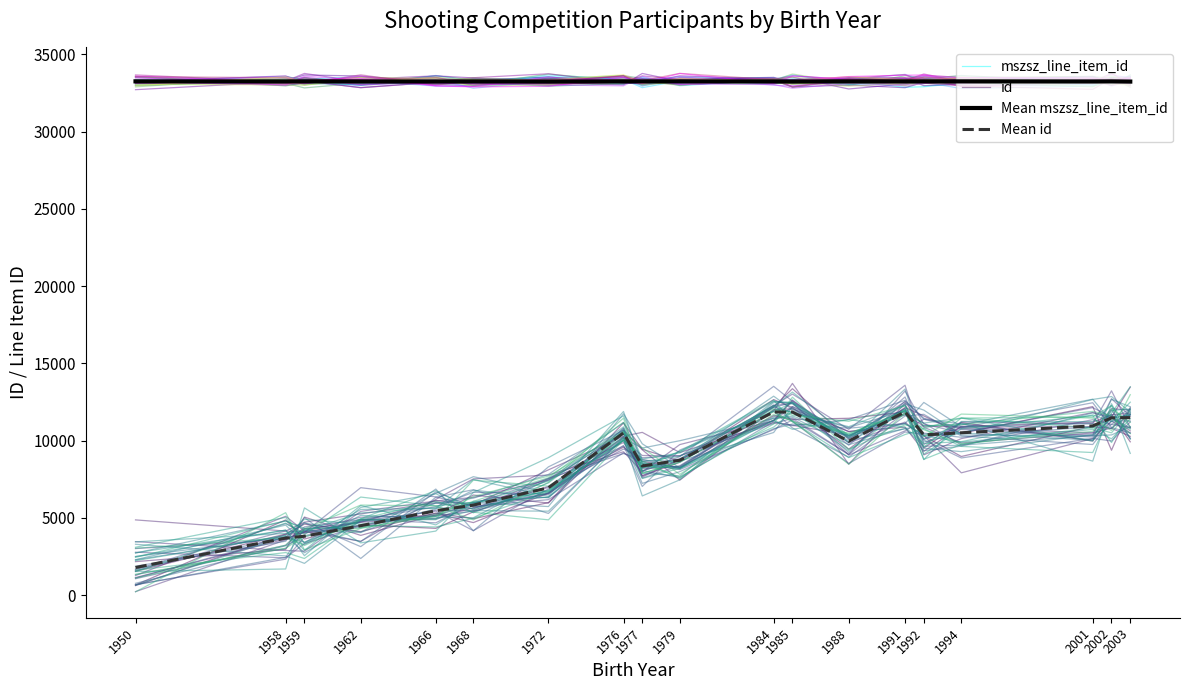

What are all the series names shown in the legend?

mszsz_line_item_id, id, Mean mszsz_line_item_id, Mean id